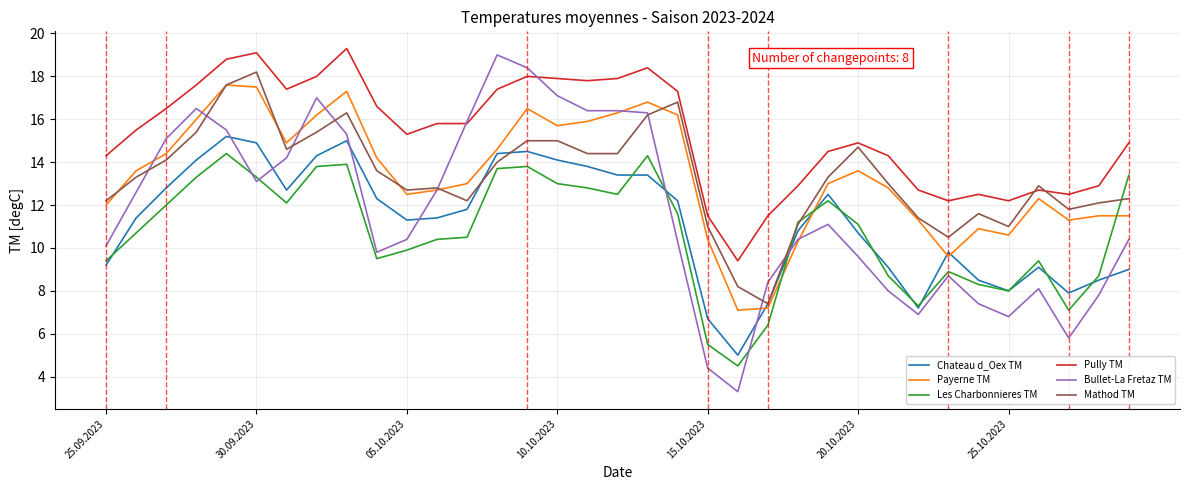

Reading right to left, list all the values displayed in this chart.

Chateau d_Oex TM: 9.0	8.5	7.9	9.1	8.0	8.5	9.8	7.2	9.1	10.7	12.5	10.8	7.4	5.0	6.7	12.2	13.4	13.4	13.8	14.1	14.5	14.4	11.8	11.4	11.3	12.3	15.0	14.3	12.7	14.9	15.2	14.1	12.8	11.4	9.2
Payerne TM: 11.5	11.5	11.3	12.3	10.6	10.9	9.6	11.3	12.8	13.6	13.0	10.3	7.2	7.1	10.4	16.2	16.8	16.3	15.9	15.7	16.5	14.6	13.0	12.7	12.5	14.2	17.3	16.2	14.9	17.5	17.6	16.0	14.4	13.6	12.0
Les Charbonnieres TM: 13.4	8.7	7.1	9.4	8.0	8.3	8.9	7.3	8.7	11.1	12.2	11.2	6.4	4.5	5.5	11.6	14.3	12.5	12.8	13.0	13.8	13.7	10.5	10.4	9.9	9.5	13.9	13.8	12.1	13.3	14.4	13.3	12.0	10.7	9.4
Pully TM: 14.9	12.9	12.5	12.7	12.2	12.5	12.2	12.7	14.3	14.9	14.5	12.9	11.5	9.4	11.5	17.3	18.4	17.9	17.8	17.9	18.0	17.4	15.8	15.8	15.3	16.6	19.3	18.0	17.4	19.1	18.8	17.6	16.5	15.5	14.3
Bullet-La Fretaz TM: 10.4	7.8	5.8	8.1	6.8	7.4	8.7	6.9	8.0	9.6	11.1	10.4	8.4	3.3	4.4	10.3	16.3	16.4	16.4	17.1	18.4	19.0	15.9	12.7	10.4	9.8	15.3	17.0	14.2	13.1	15.5	16.5	15.1	12.6	10.1
Mathod TM: 12.3	12.1	11.8	12.9	11.0	11.6	10.5	11.4	13.0	14.7	13.3	11.1	7.4	8.2	11.0	16.8	16.2	14.4	14.4	15.0	15.0	14.0	12.2	12.8	12.7	13.6	16.3	15.4	14.6	18.2	17.6	15.4	14.1	13.3	12.2